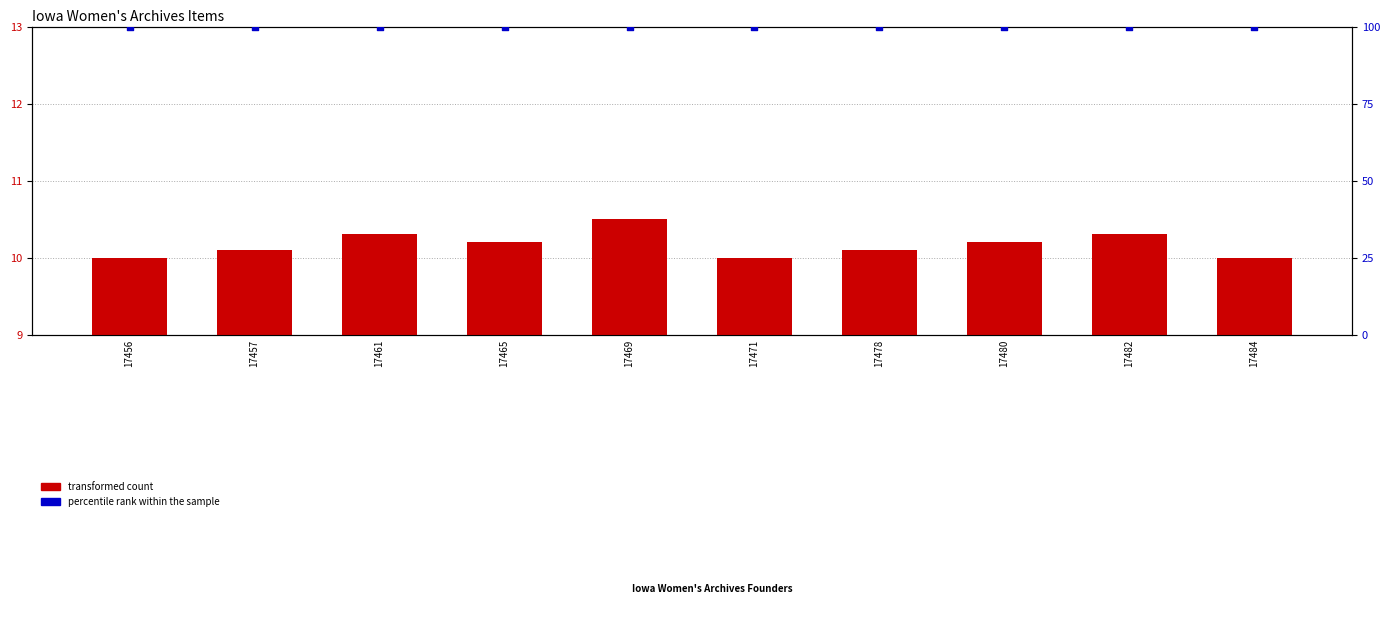

Which series contains the lowest Y value?

transformed count